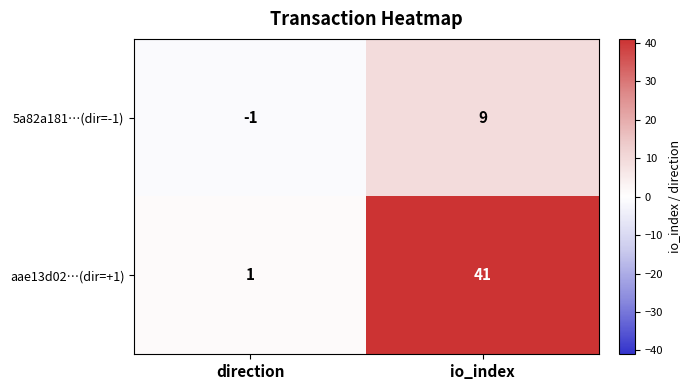

Is it true that 5a82a181…(dir=-1) equals 13 at io_index?

False